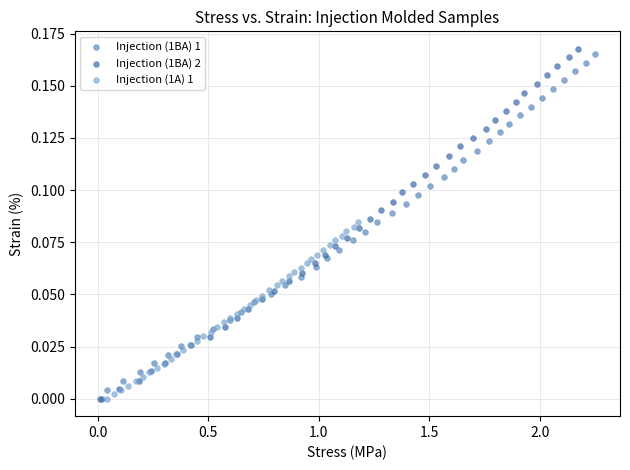

Which series contains the highest Y value?

Injection (1BA) 2